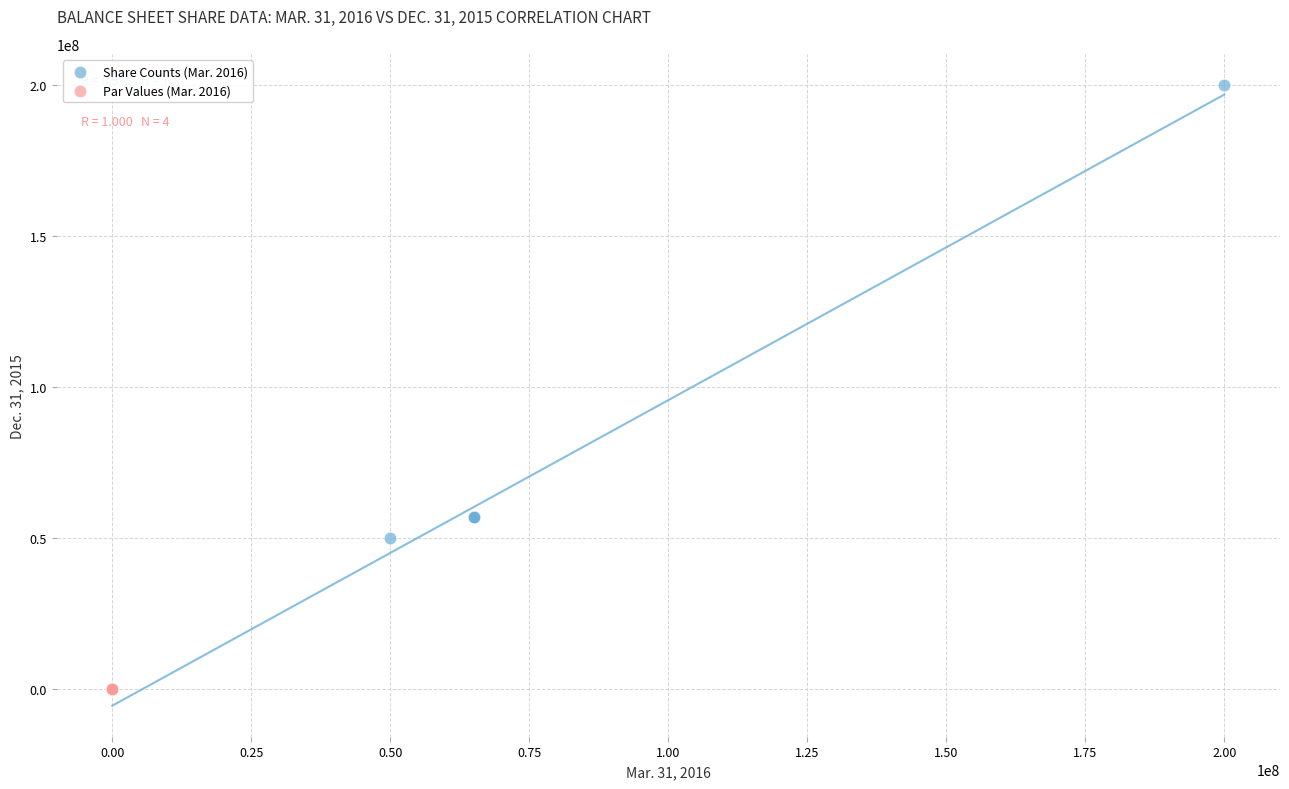

Which series has the widest spread of Y values?

Share Counts (Mar. 2016)